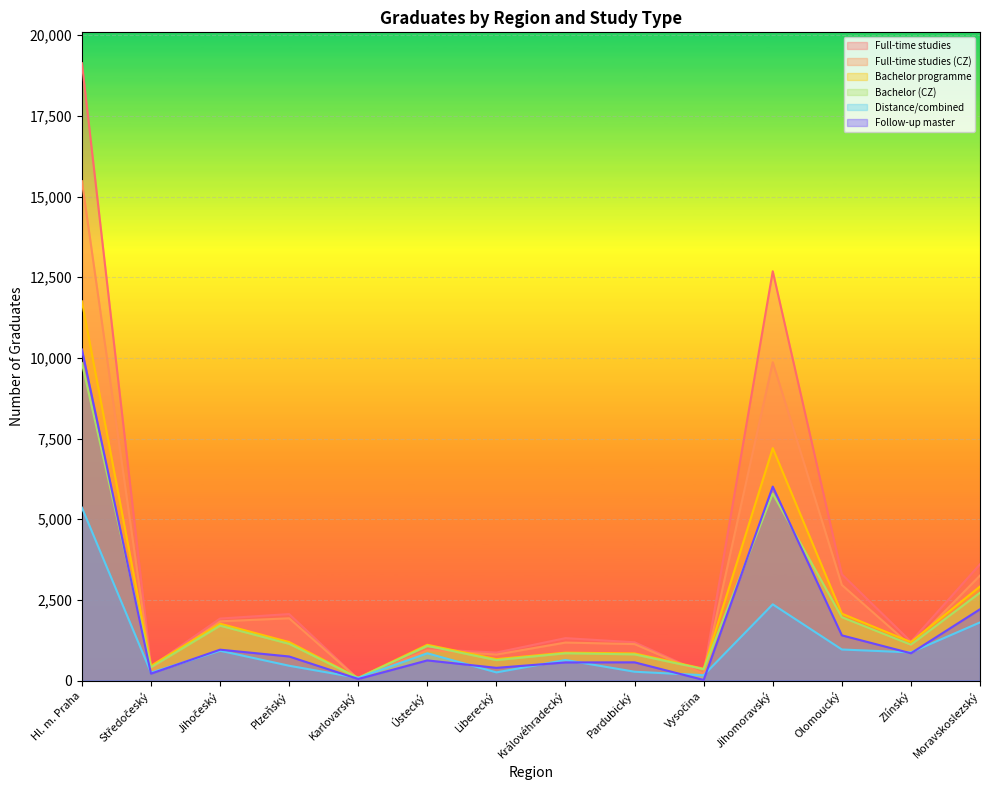

In Full-time studies, how many points are lower than both neighbors (excluding endpoints)?

5